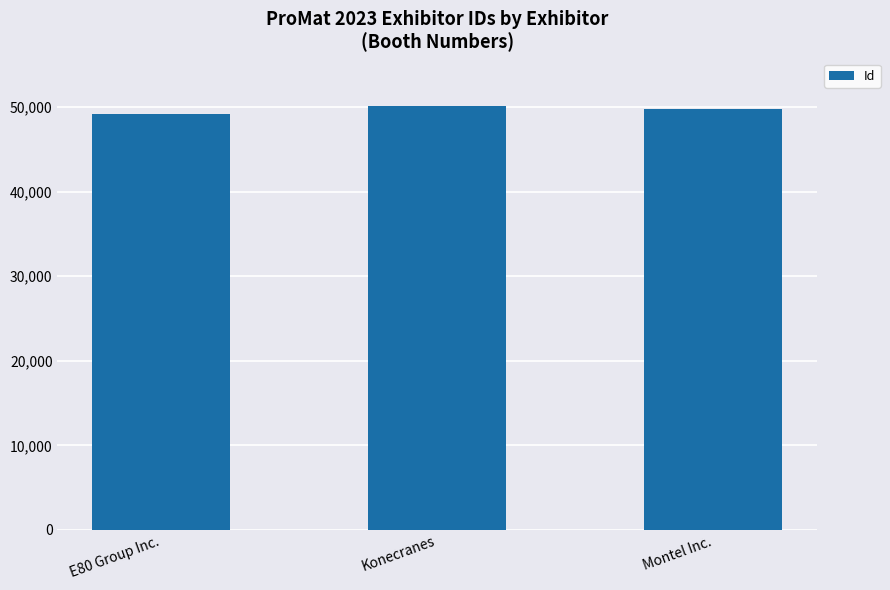

What is the ratio of the value at Montel Inc. to the value at E80 Group Inc.?

1.0